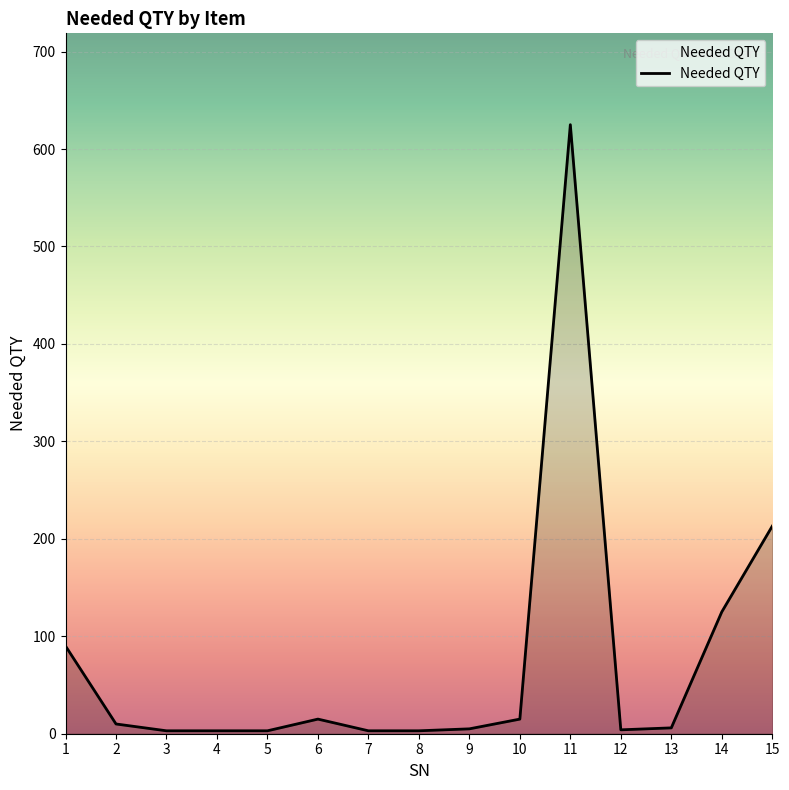

What is the ratio of the value at 11 to the value at 6?

41.7